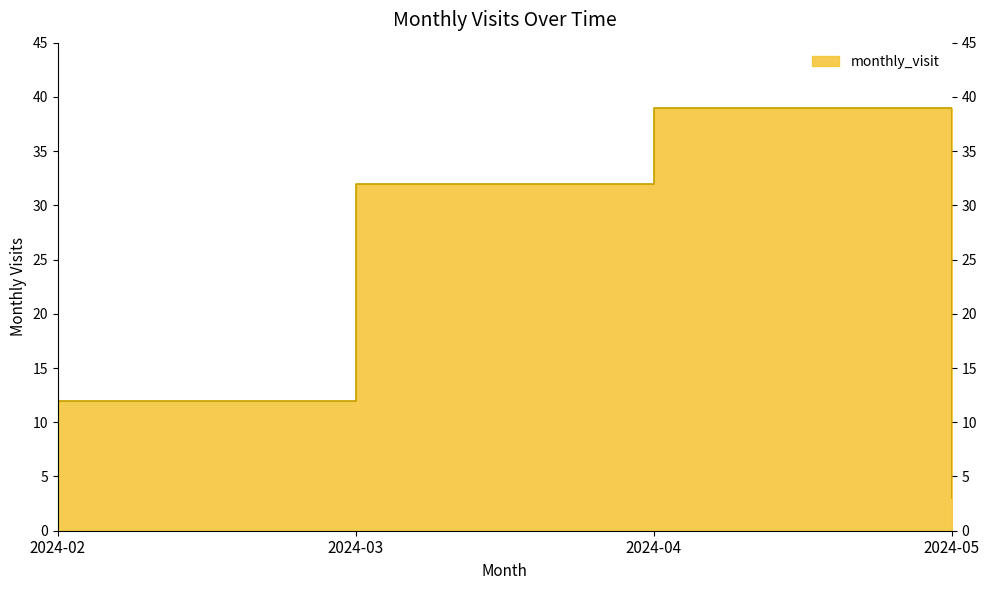

What is the change in value from 2024-03 to 2024-04?

+7